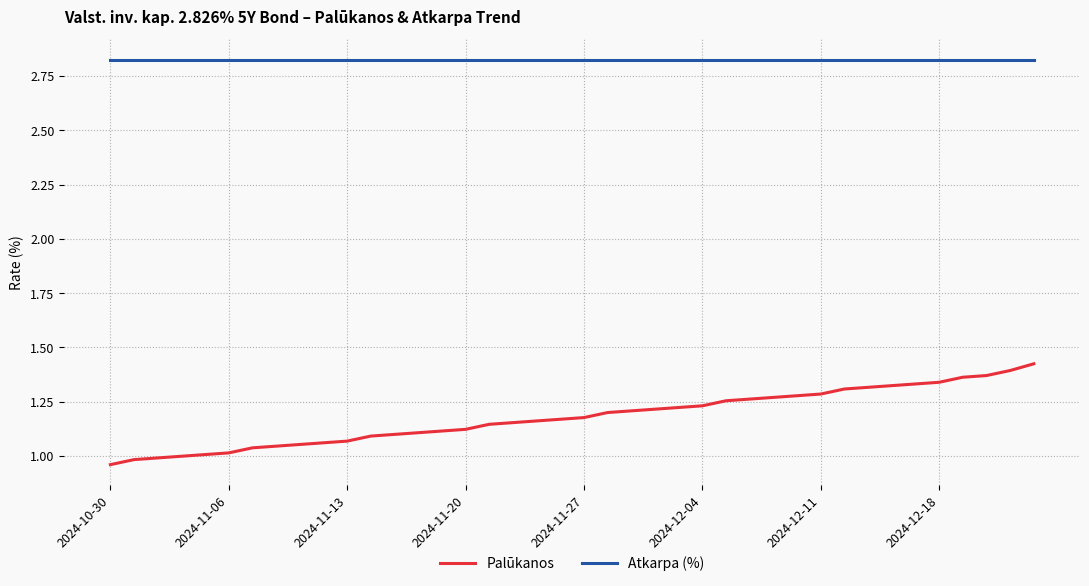

List the series in order of their peak value, highest first.

Atkarpa (%), Palūkanos